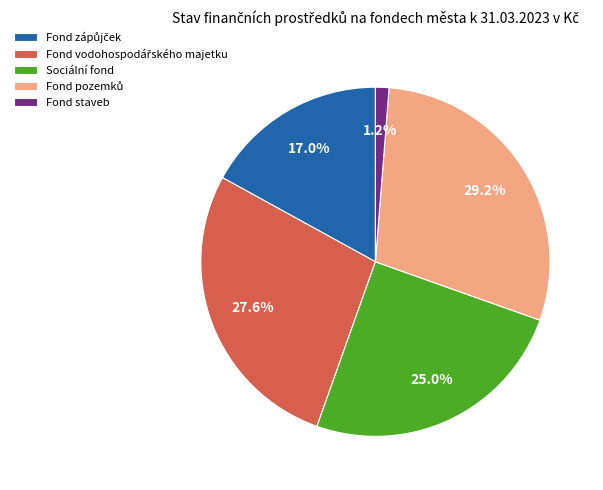

Do Sociální fond and Fond staveb together represent more than half of the pie?

No